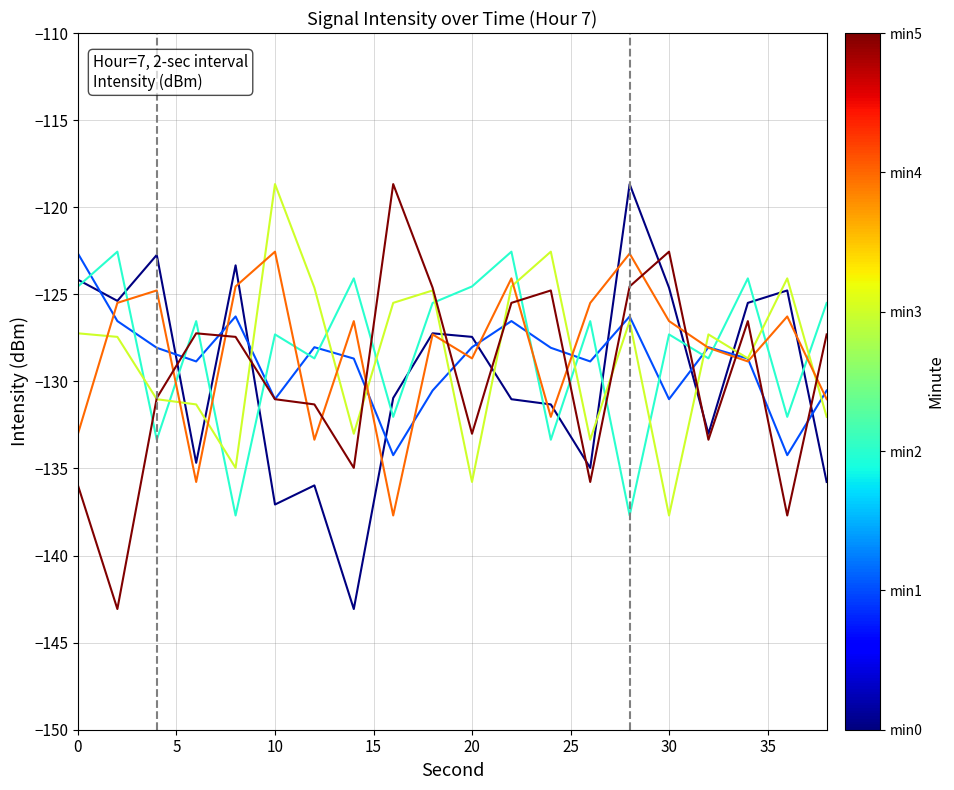

What is the greatest value displayed?

-118.7